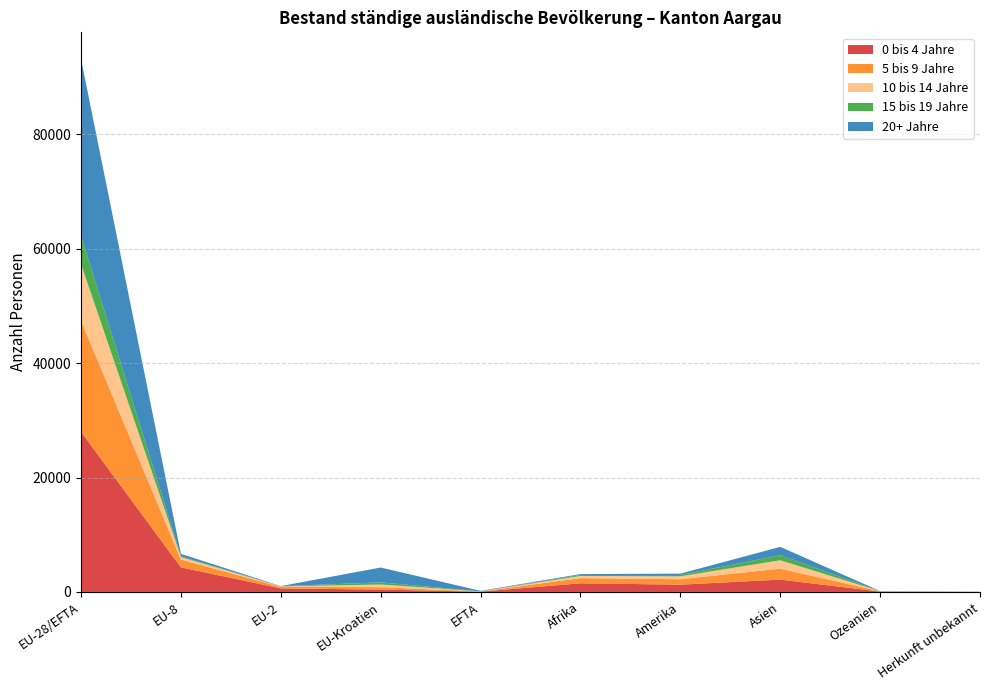

Reading left to right, list all the values displayed in this chart.

0 bis 4 Jahre: 28008	4302	624	417	53	1517	1274	2158	69	15
5 bis 9 Jahre: 19423	1363	263	416	28	899	951	1919	46	24
10 bis 14 Jahre: 9910	429	87	466	22	380	508	1462	19	11
15 bis 19 Jahre: 4996	133	33	379	6	176	229	890	10	3
20+ Jahre: 30864	437	18	2595	77	154	239	1456	10	6